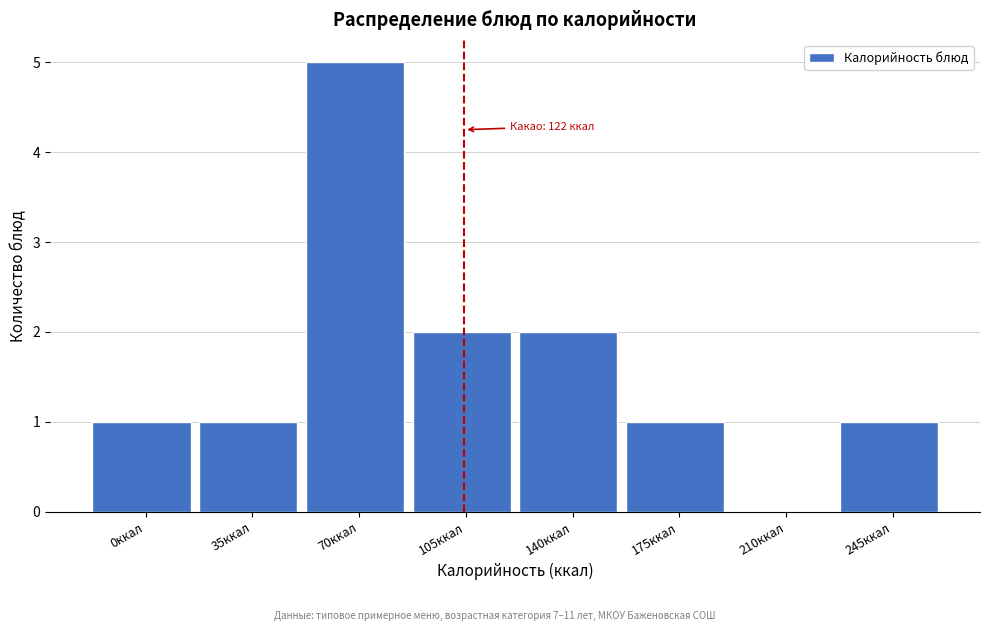

Reading left to right, transcribe all the data shown in this chart.

0ккал=1	35ккал=1	70ккал=5	105ккал=2	140ккал=2	175ккал=1	210ккал=0	245ккал=1